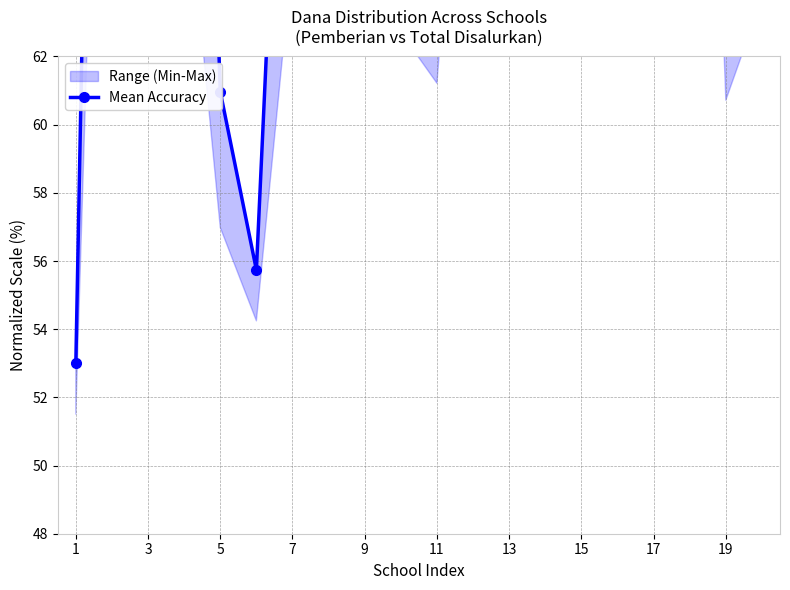

What is the label of the 1st point from the right?

19